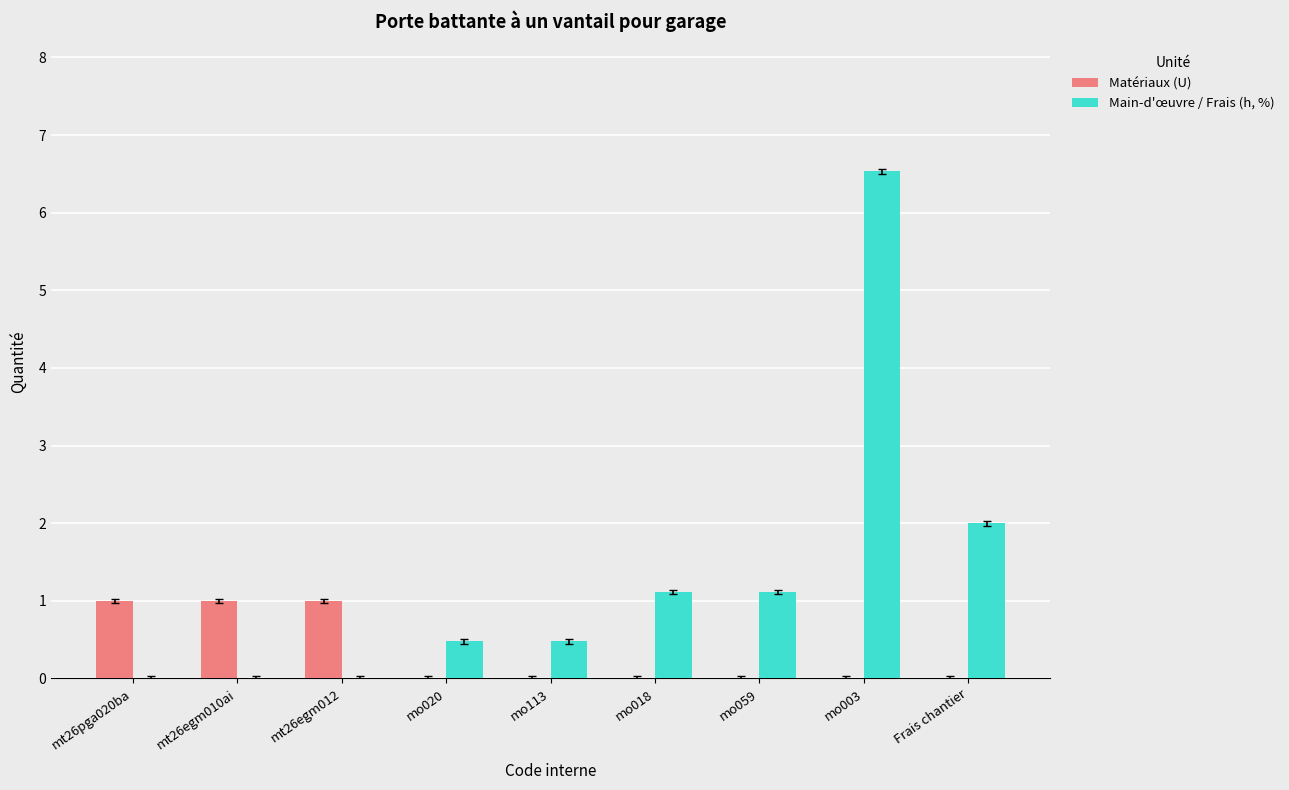

What is the average value of the Matériaux (U) series?

0.3